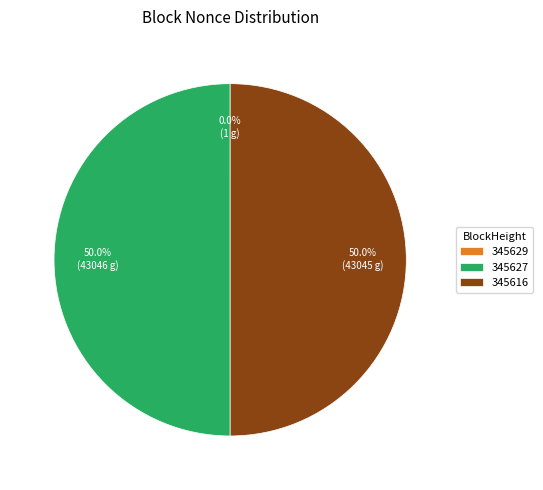

What is the ratio of the value at 345627 to the value at 345616?

1.0